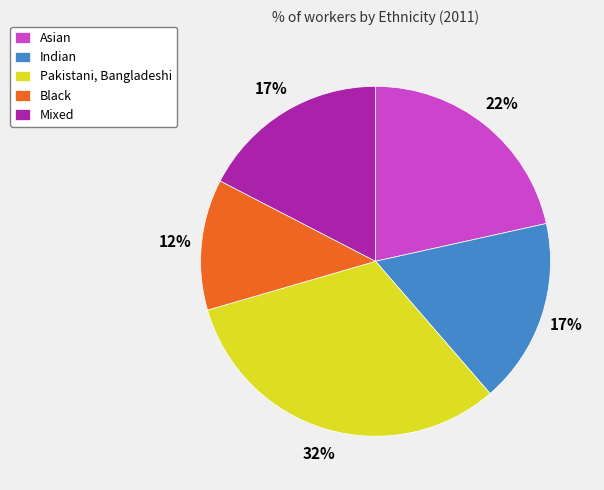

Is the sum of Mixed and Asian greater than half?

No